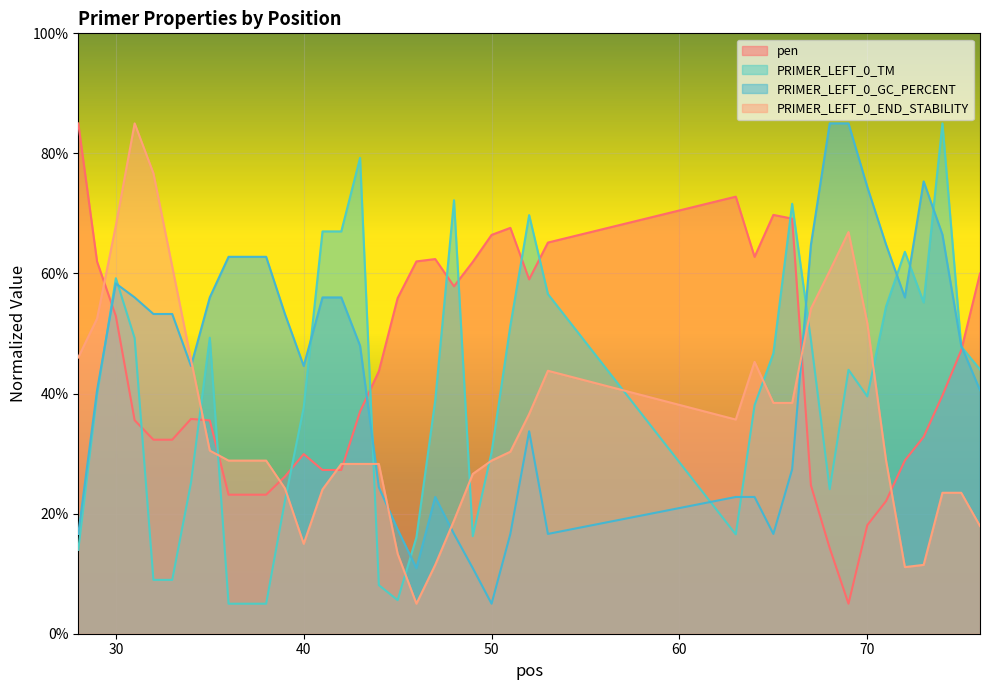

What is the maximum value for pen?

85.0